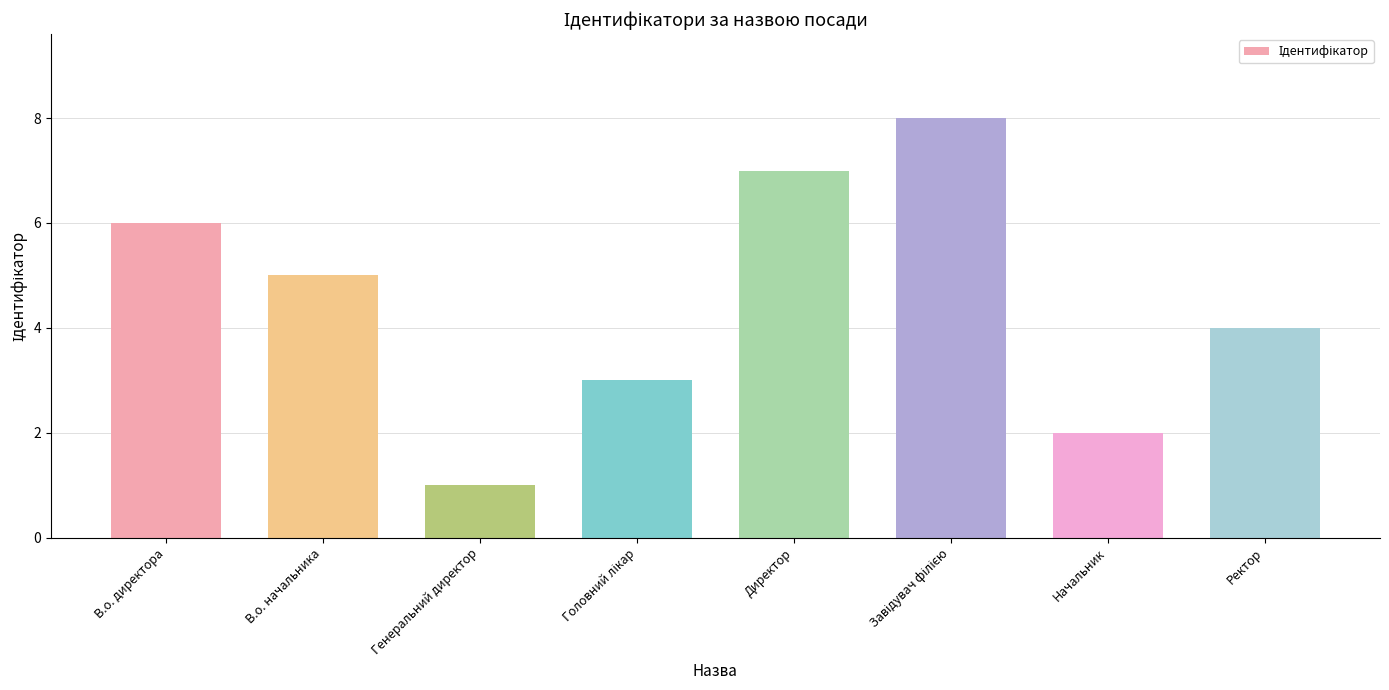

Which label corresponds to the smallest value in the chart?

Генеральний директор